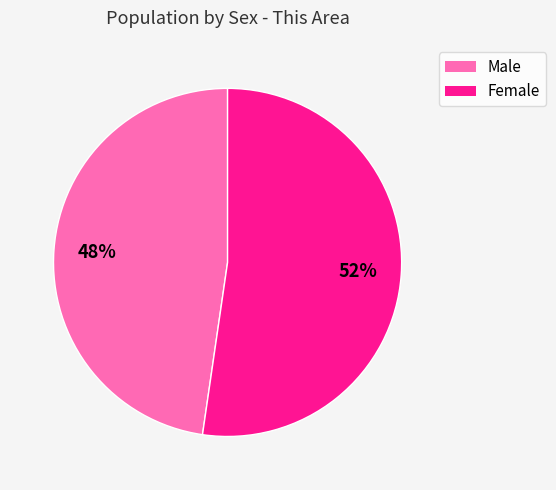

Which slice is the largest?

Female